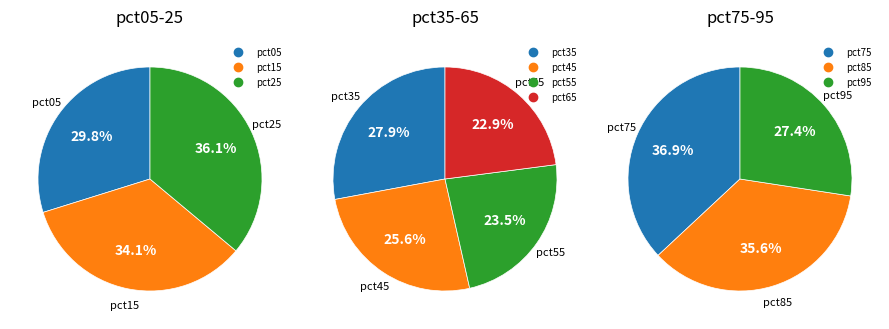

True or false: pct45 accounts for 1% of the total.

False